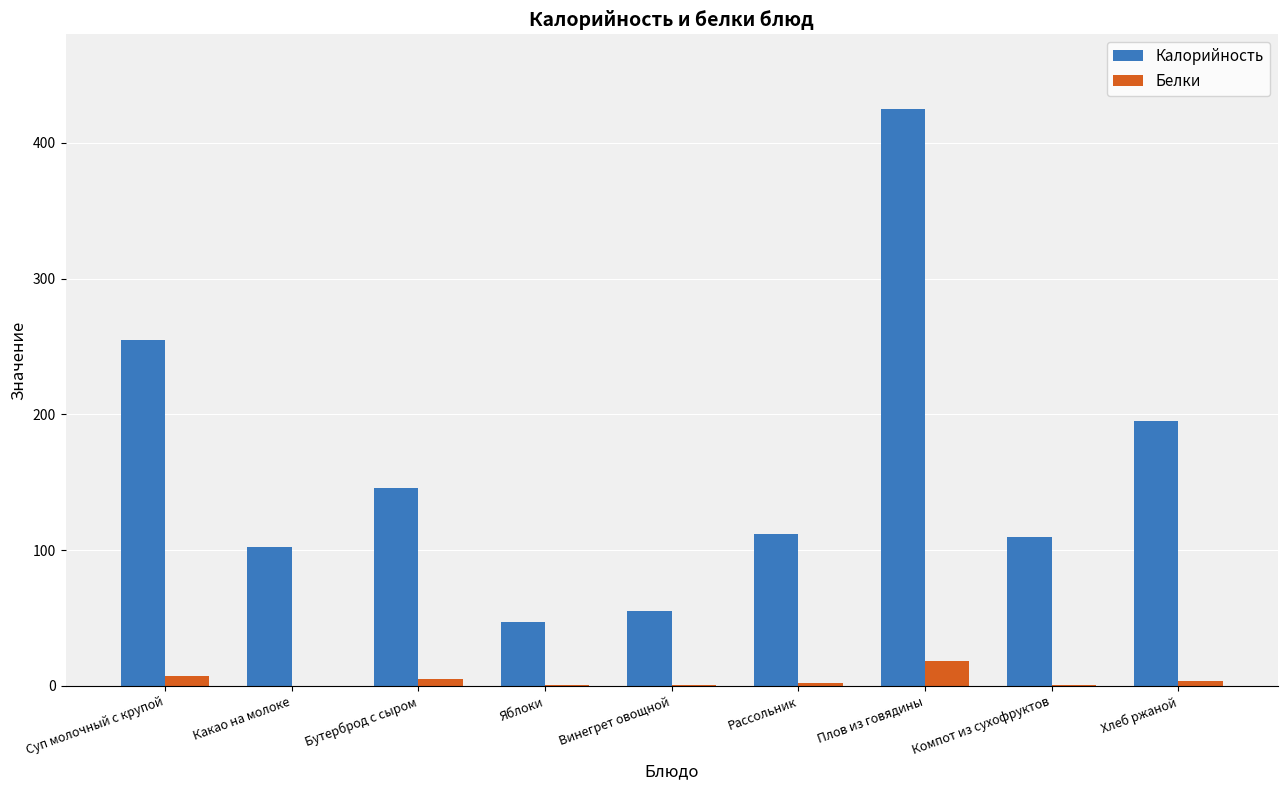

What are all the series names shown in the legend?

Калорийность, Белки